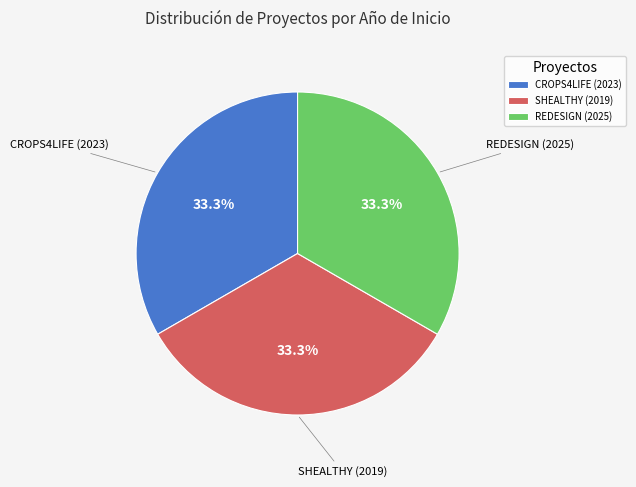

To the nearest percent, what is the combined percentage of CROPS4LIFE (2023) and SHEALTHY (2019)?

67%